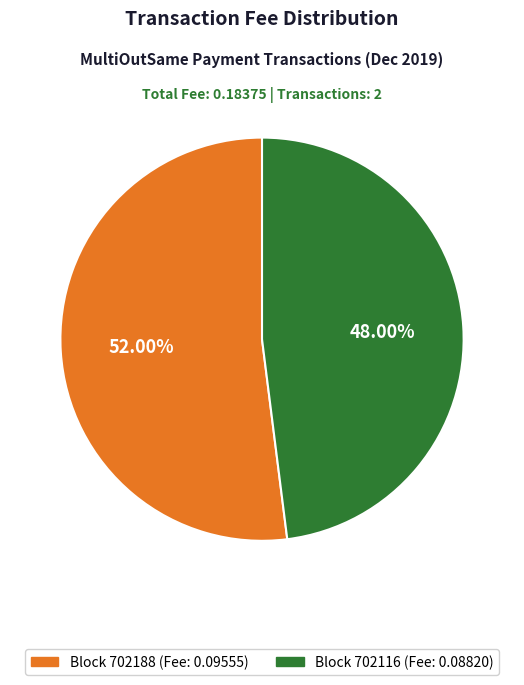

Is there a majority slice in this chart?

Yes